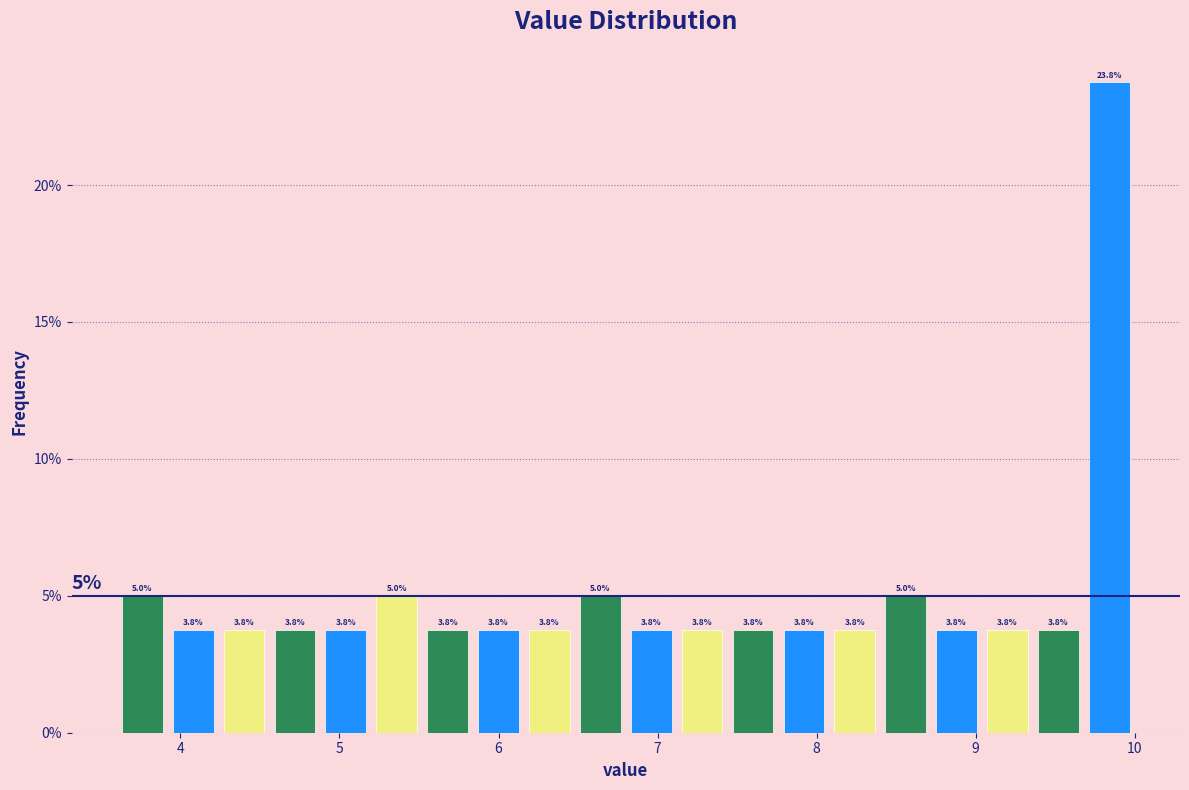

Around what value on the x-axis is the tallest bar? Give the approximate position of its centre, as read against the axis.

9.8